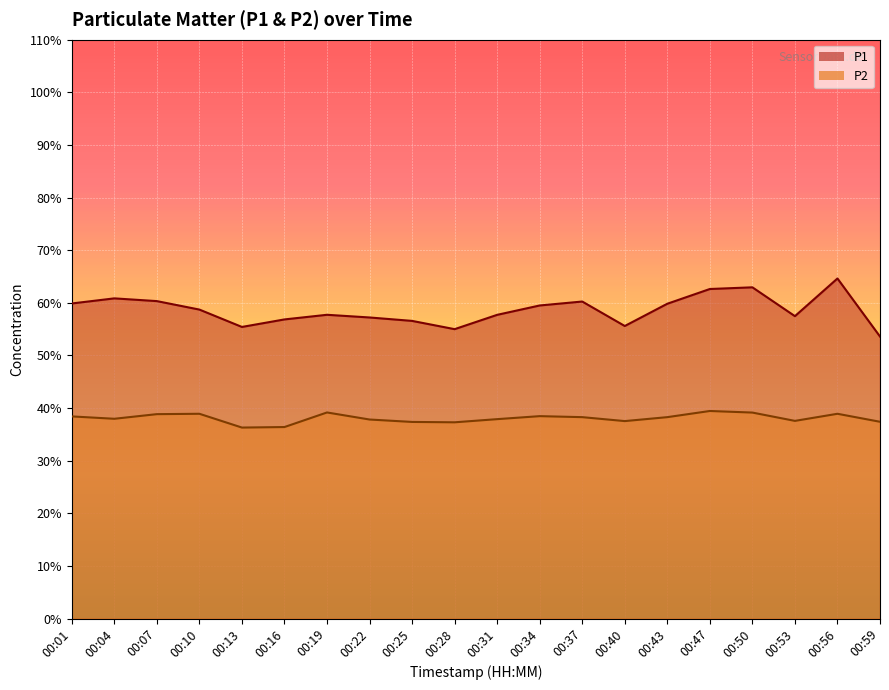

Which series has the largest range (max minus min)?

P1